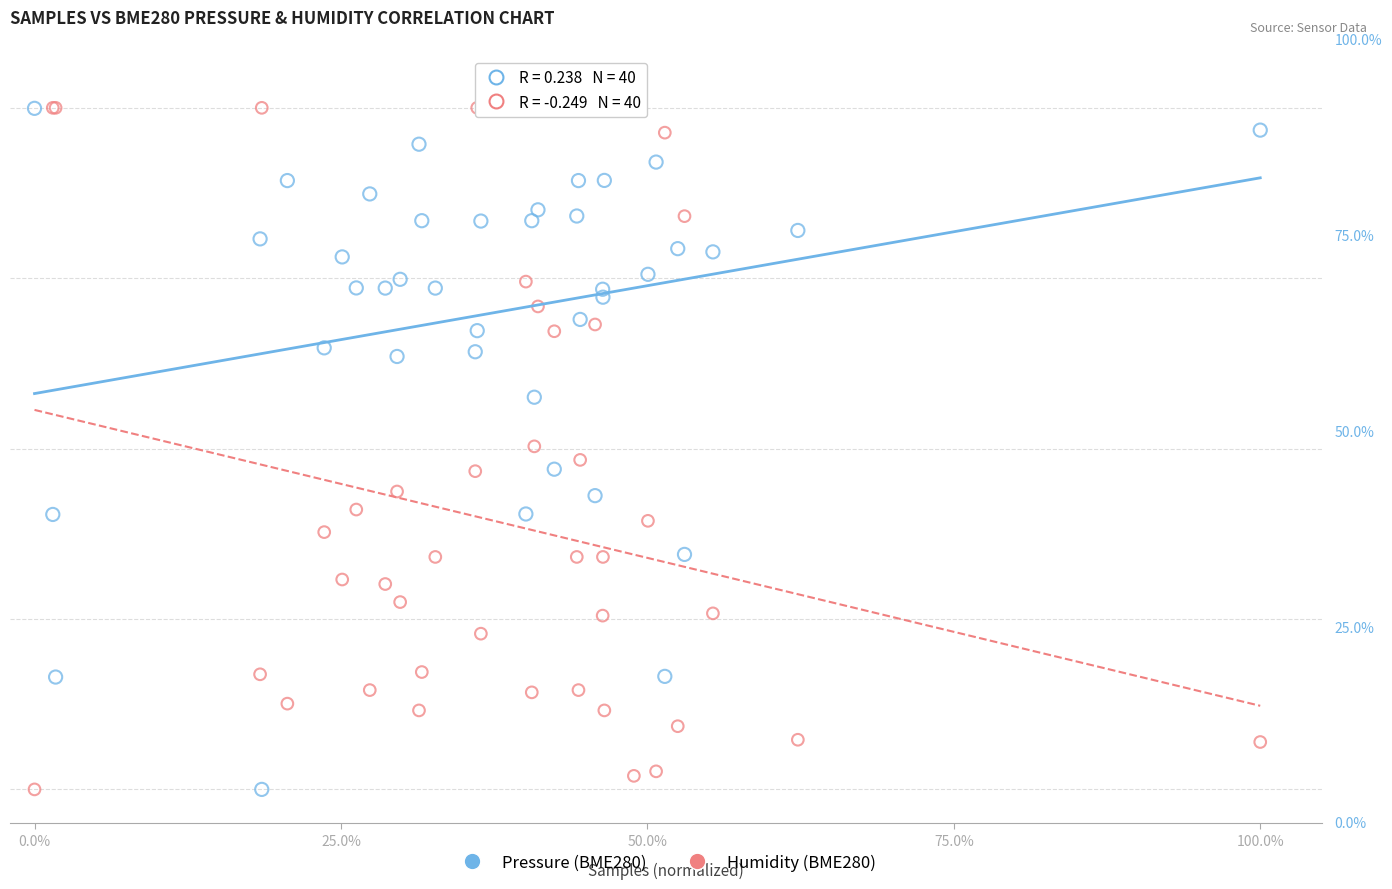

What are all the series names shown in the legend?

Pressure (BME280), Humidity (BME280)